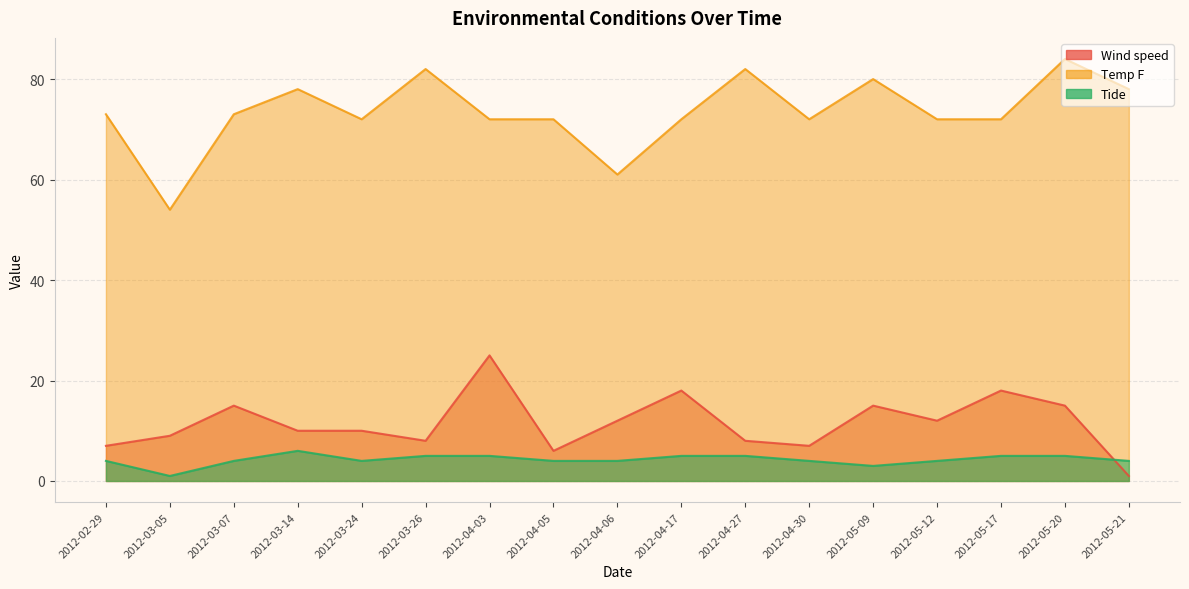

Is it true that Temp F equals 72 at 2012-04-30?

True